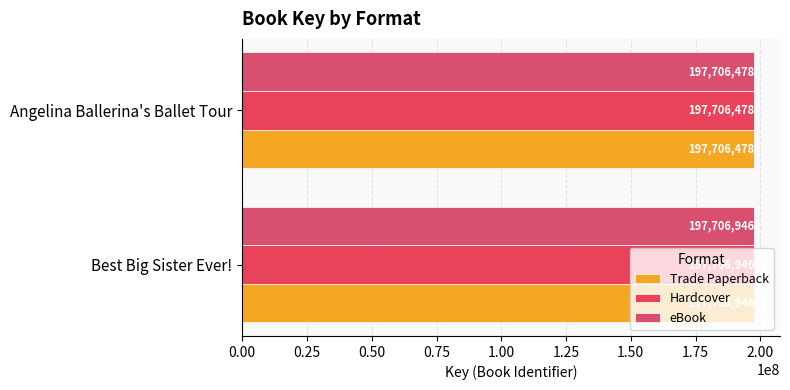

What are all the series names shown in the legend?

Trade Paperback, Hardcover, eBook